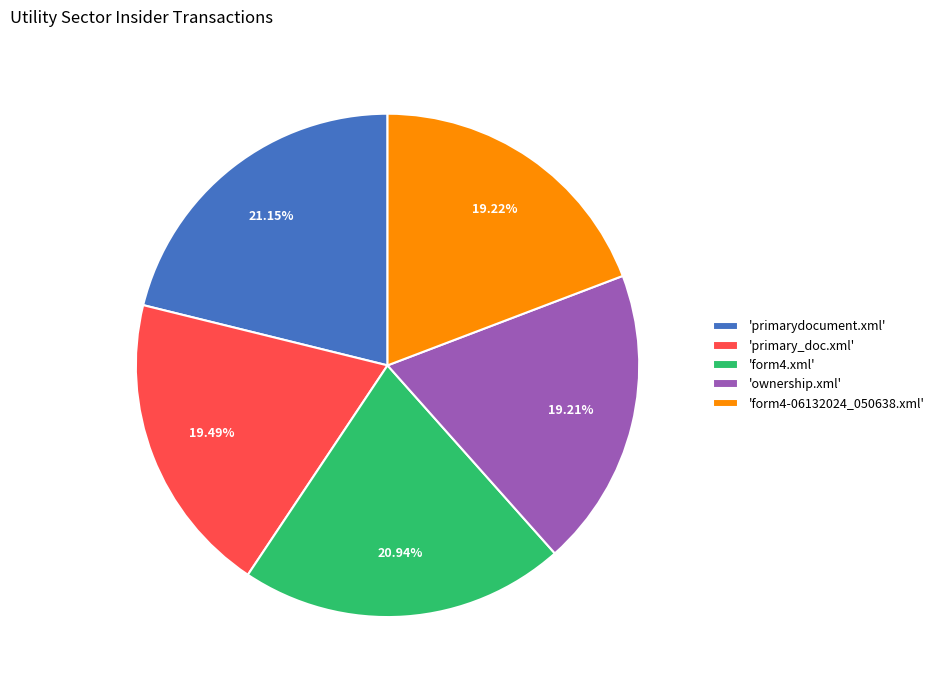

Approximately how many times larger is the value at 'form4.xml' compared to 'ownership.xml'?

1.1